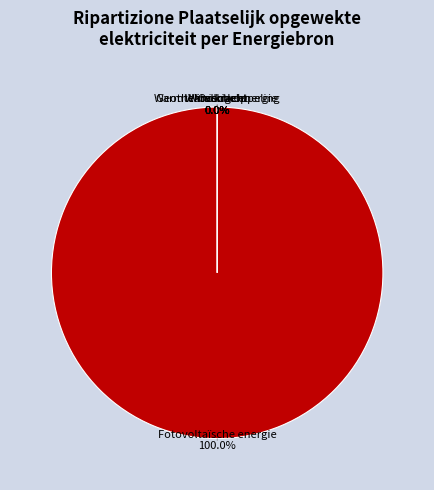

True or false: Waterkracht accounts for 9% of the total.

False